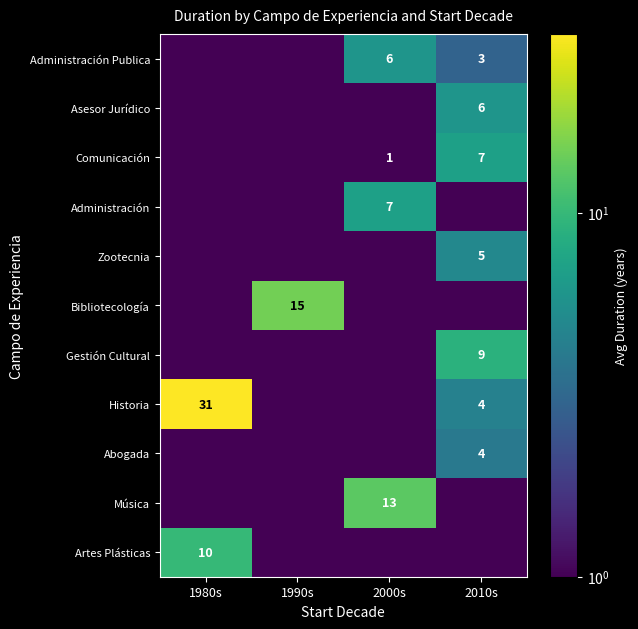

At which category does the chart reach its peak across all series?

1980s